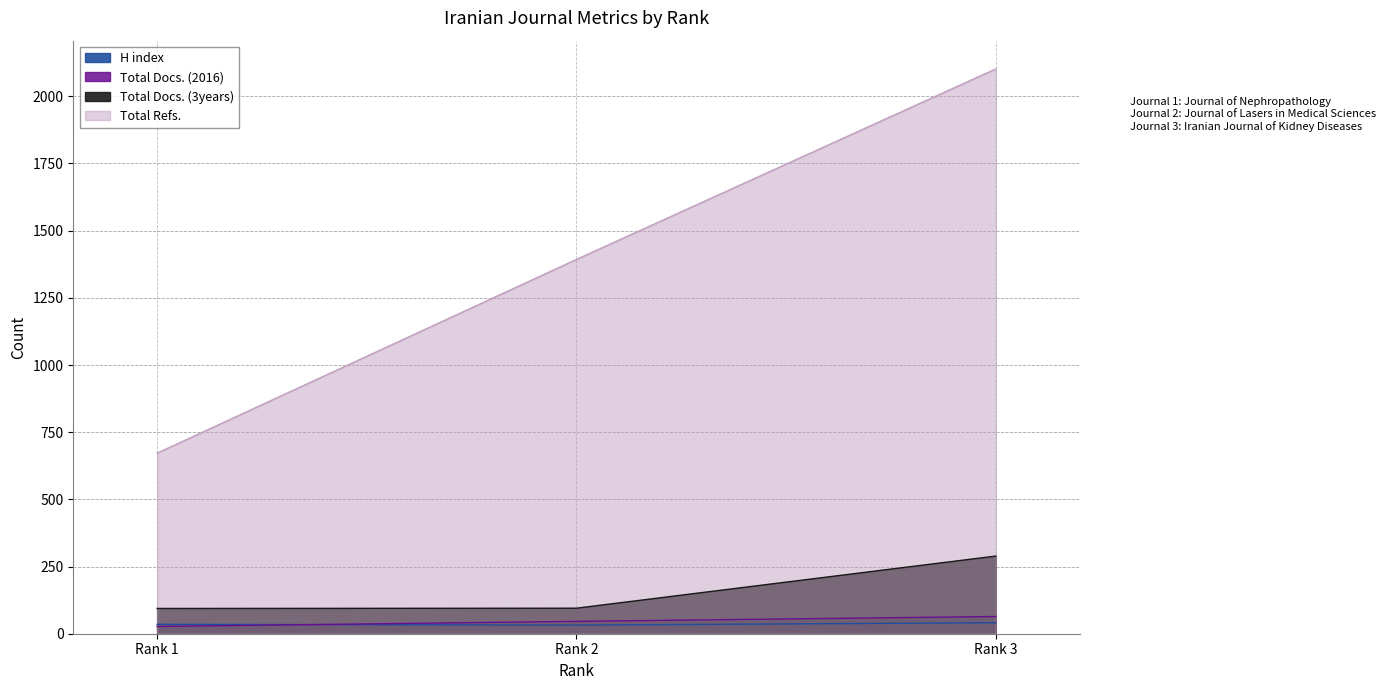

Reading left to right, what are all the values shown in this chart?

H index: Rank 1=35	Rank 2=32	Rank 3=41
Total Docs. (2016): Rank 1=27	Rank 2=46	Rank 3=64
Total Docs. (3years): Rank 1=94	Rank 2=95	Rank 3=289
Total Refs.: Rank 1=672	Rank 2=1393	Rank 3=2102